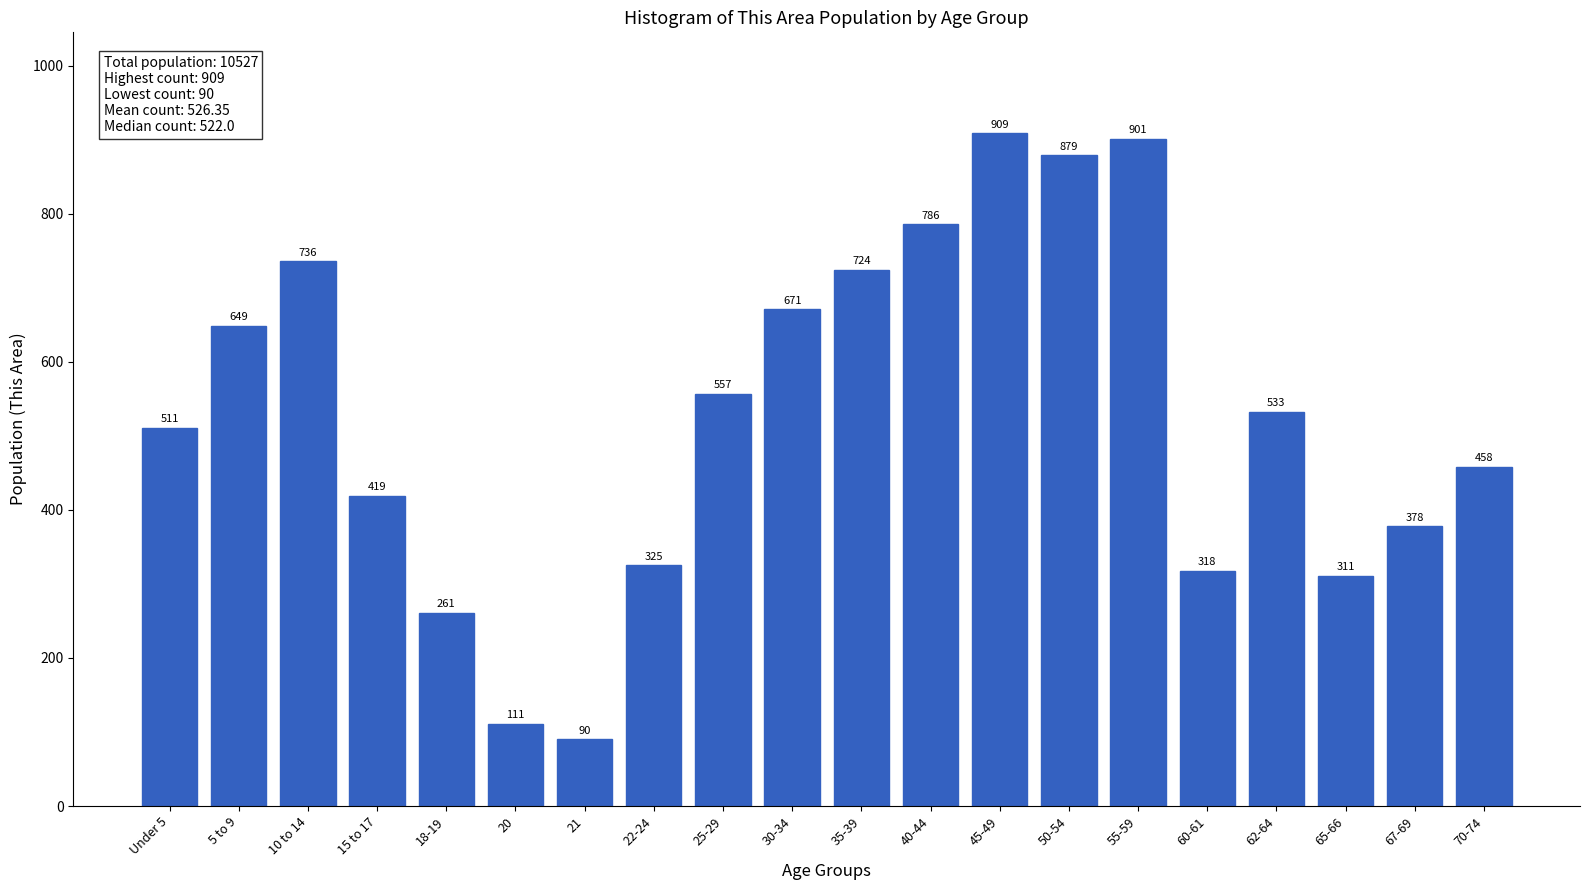

Reading left to right, what are all the values shown in this chart?

Under 5=511	5 to 9=649	10 to 14=736	15 to 17=419	18-19=261	20=111	21=90	22-24=325	25-29=557	30-34=671	35-39=724	40-44=786	45-49=909	50-54=879	55-59=901	60-61=318	62-64=533	65-66=311	67-69=378	70-74=458